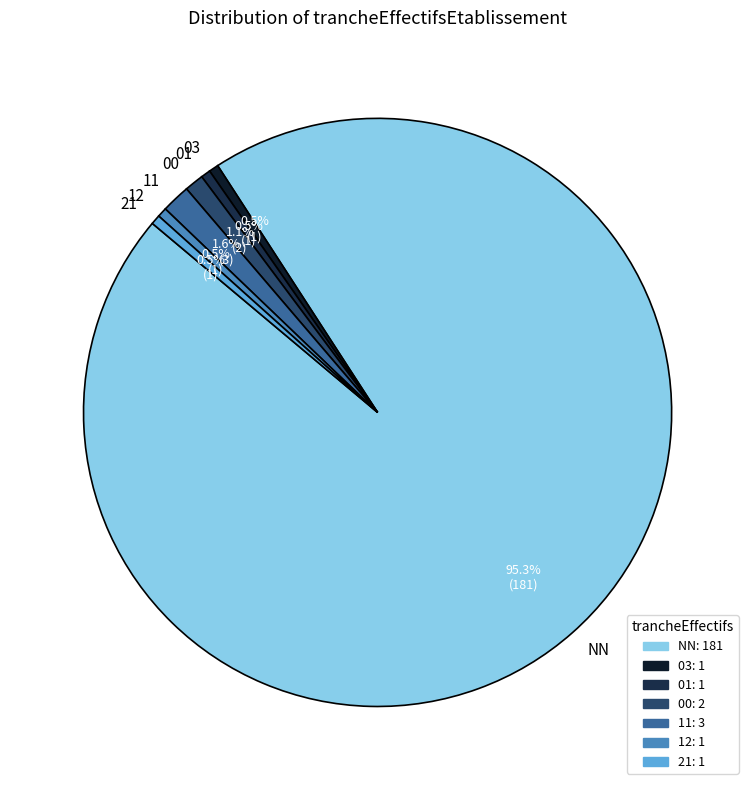

Approximately how many times larger is the value at 03 compared to 21?

1.0